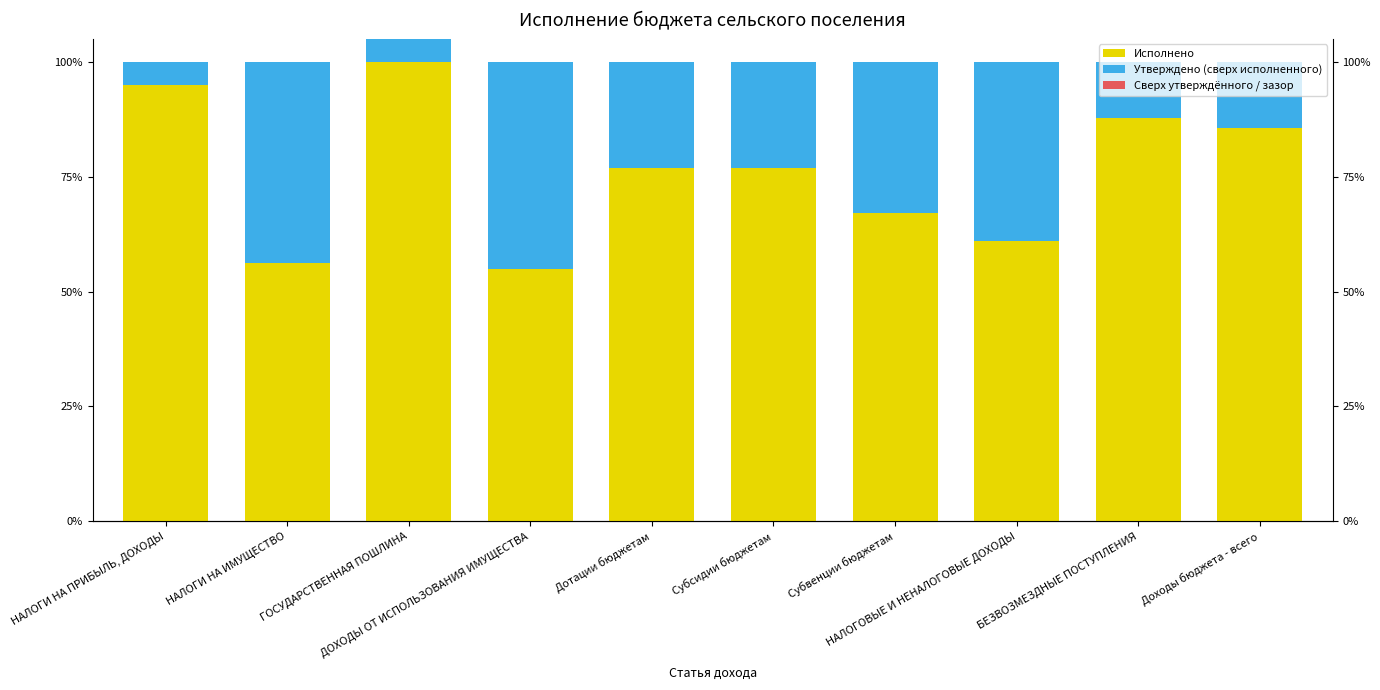

Which series changed the most between НАЛОГИ НА ПРИБЫЛЬ, ДОХОДЫ and БЕЗВОЗМЕЗДНЫЕ ПОСТУПЛЕНИЯ?

Исполнено